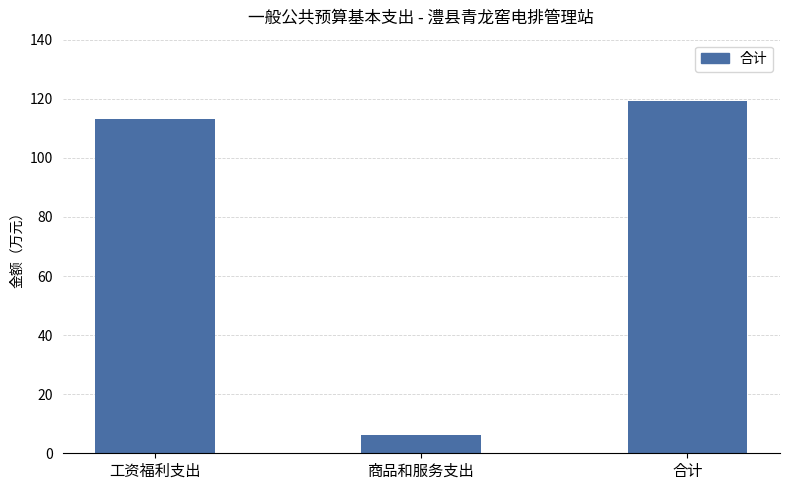

What is the minimum value shown in the chart?

6.1